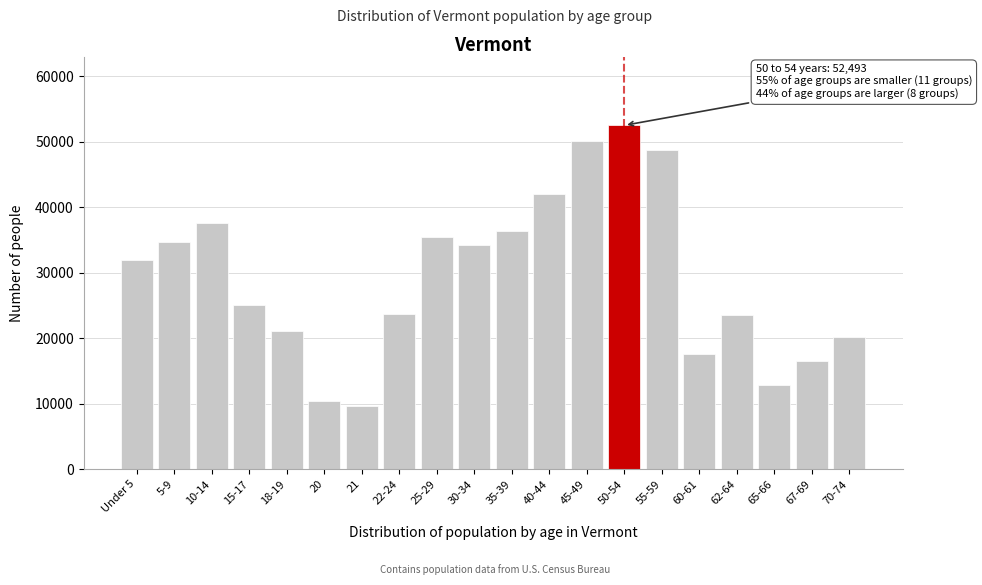

What is the ratio of the value at 62-64 to the value at 25-29?

0.7